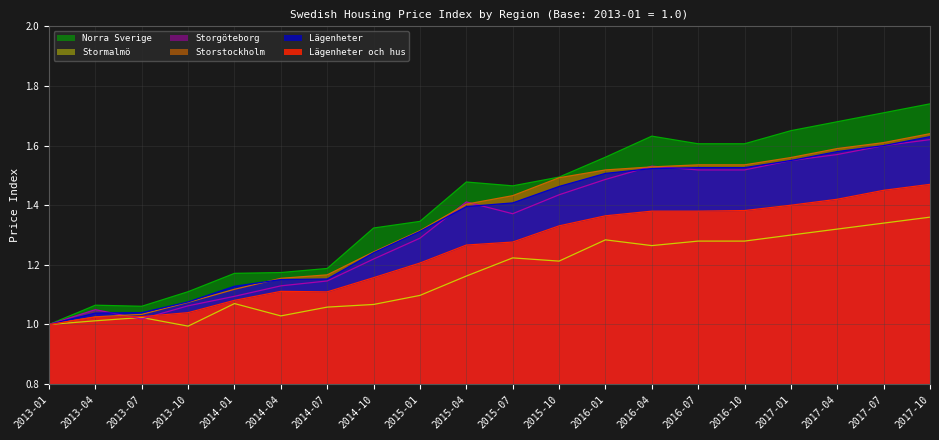

What is the smallest value displayed?

1.0